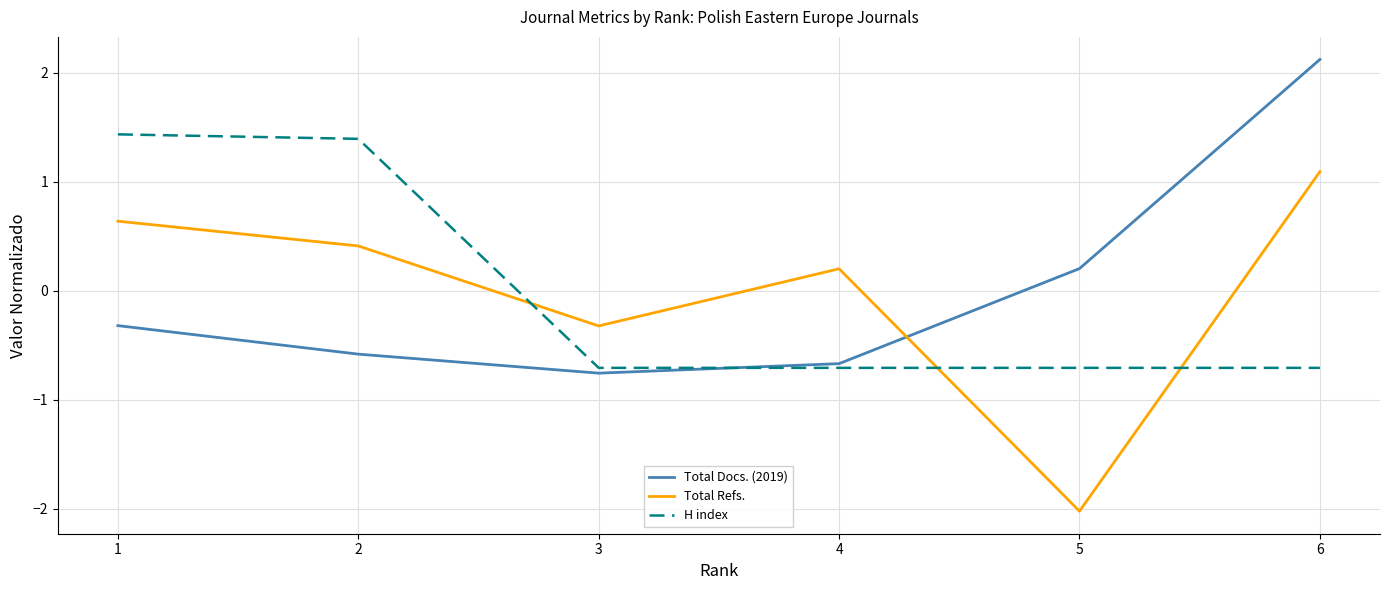

Reading left to right, extract all data points from this chart.

Total Docs. (2019): 1=-0.3	2=-0.6	3=-0.8	4=-0.7	5=0.2	6=2.1
Total Refs.: 1=0.6	2=0.4	3=-0.3	4=0.2	5=-2.0	6=1.1
H index: 1=1.4	2=1.4	3=-0.7	4=-0.7	5=-0.7	6=-0.7